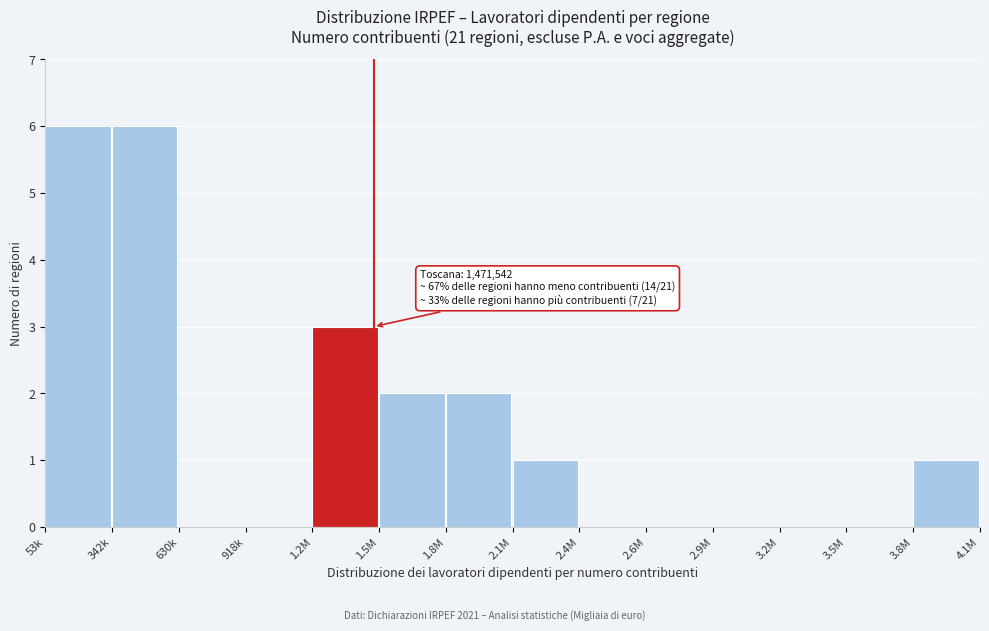

Reading left to right, what are all the values shown in this chart?

53k=6	342k=6	630k=0	918k=0	1.2M=3	1.5M=2	1.8M=2	2.1M=1	2.4M=0	2.6M=0	2.9M=0	3.2M=0	3.5M=0	3.8M=1